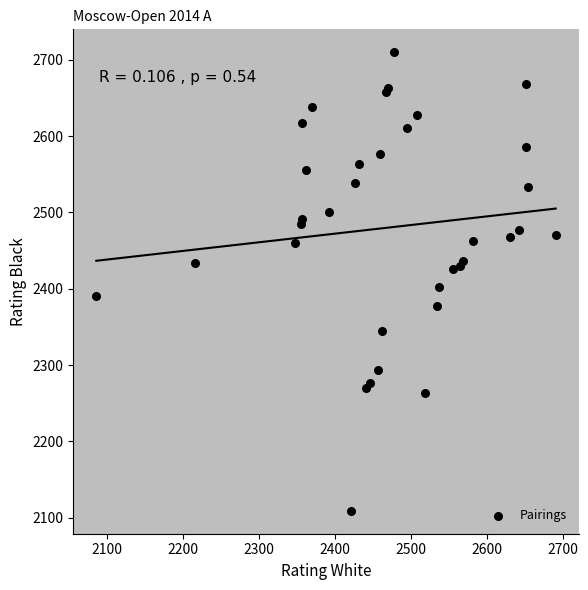

What Y value in the scatter plot is closest to 2409?

2402